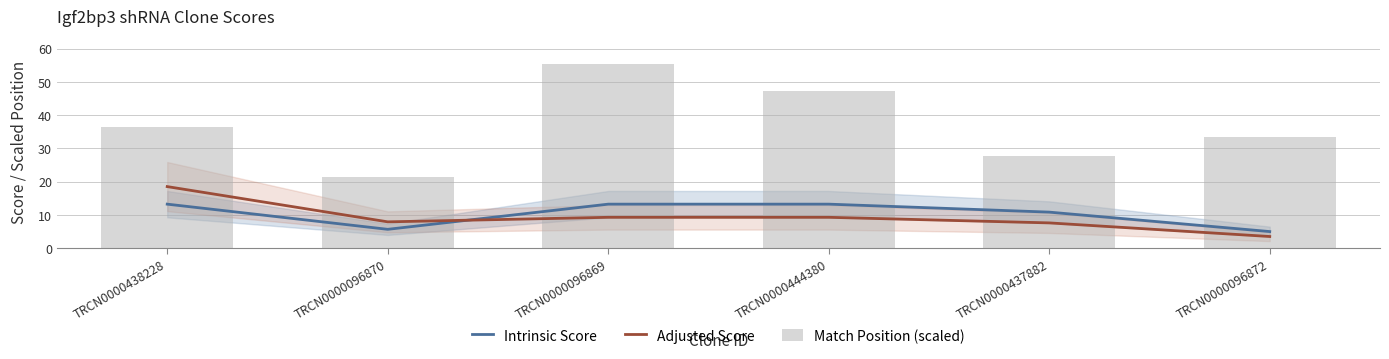

Rank the series by their maximum value, from highest to lowest.

Match Position (scaled), Adjusted Score, Intrinsic Score